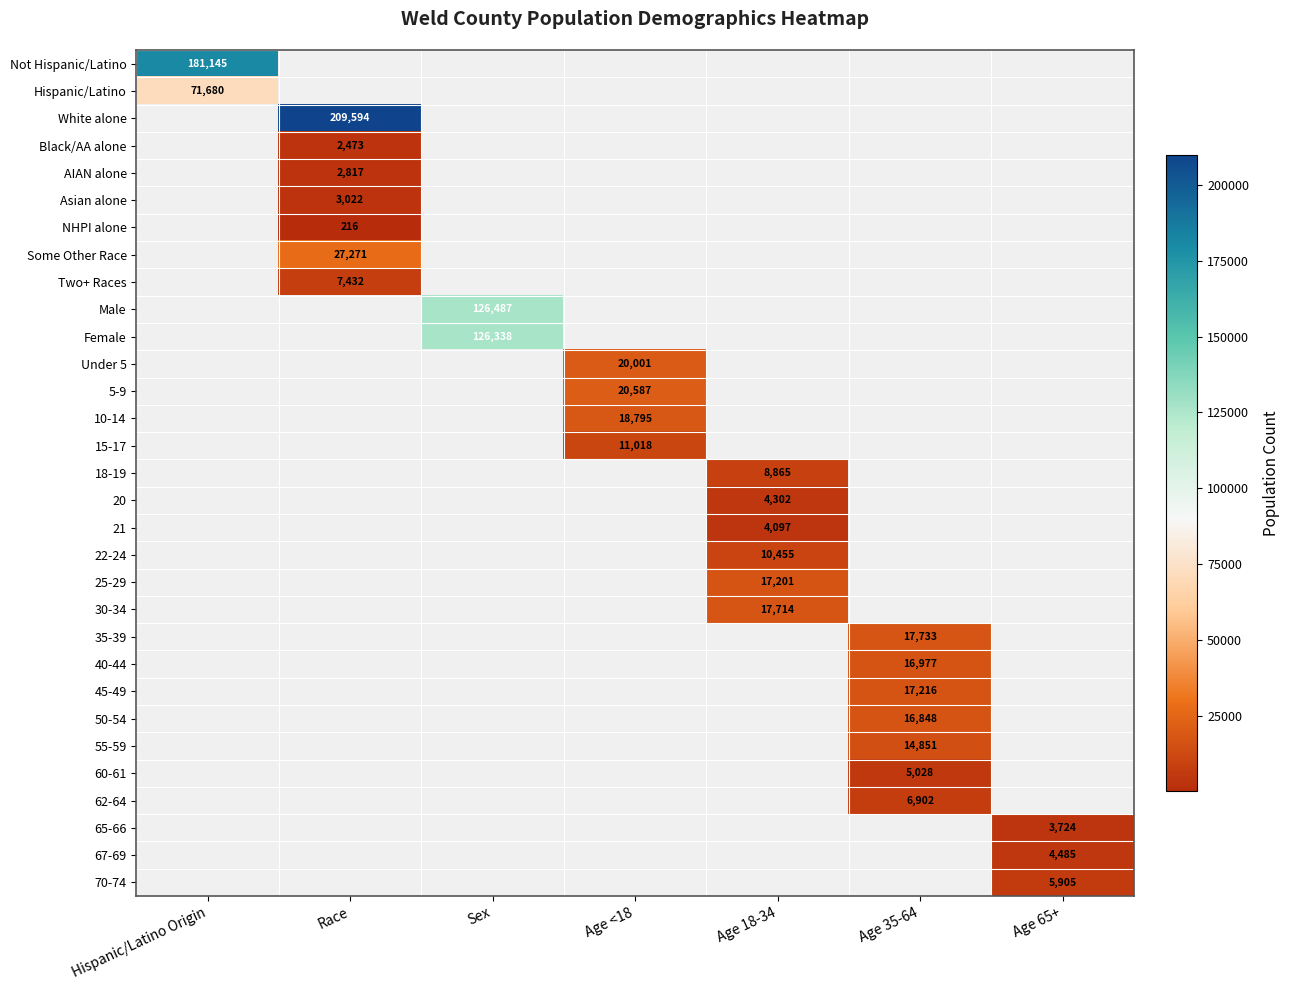

How many values in the Hispanic/Latino series exceed 0?

1